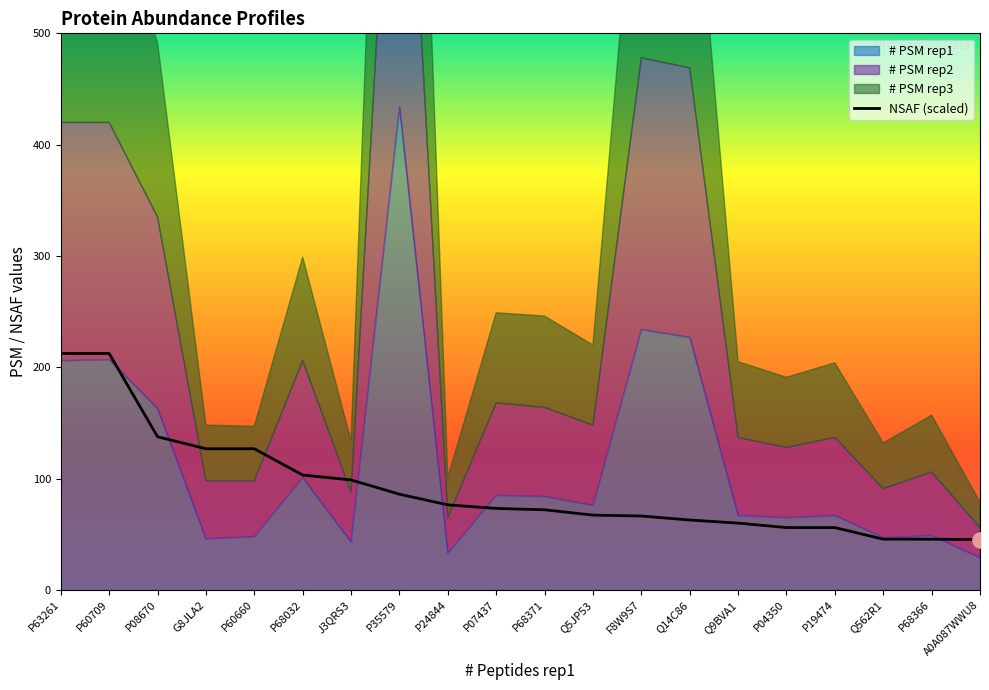

Between A0A087WWU8 and P08670, which is larger?

P08670